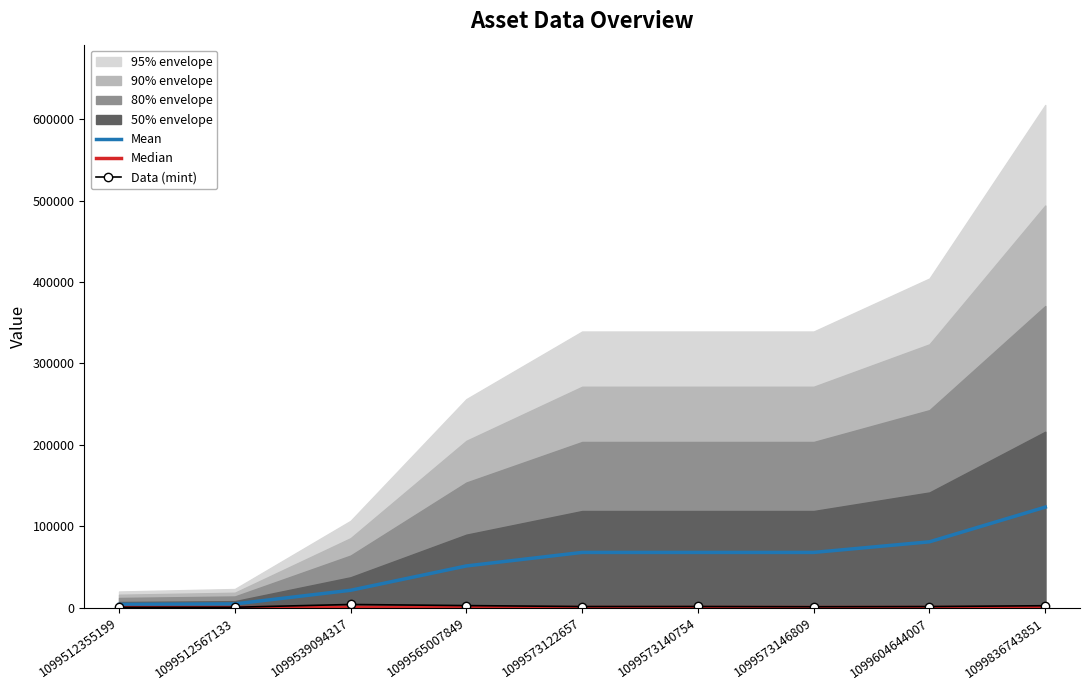

Where is the first local minimum for Median?

1099573122657